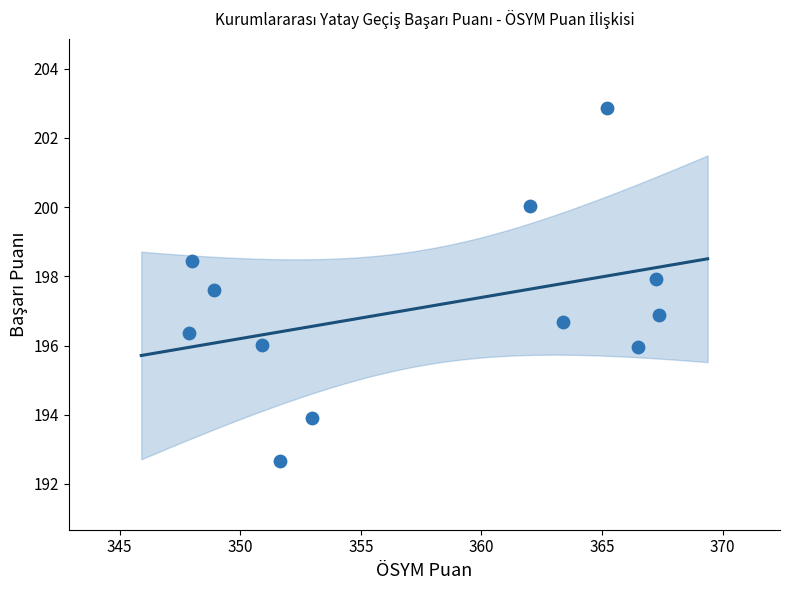

What is the average Y value?

197.1